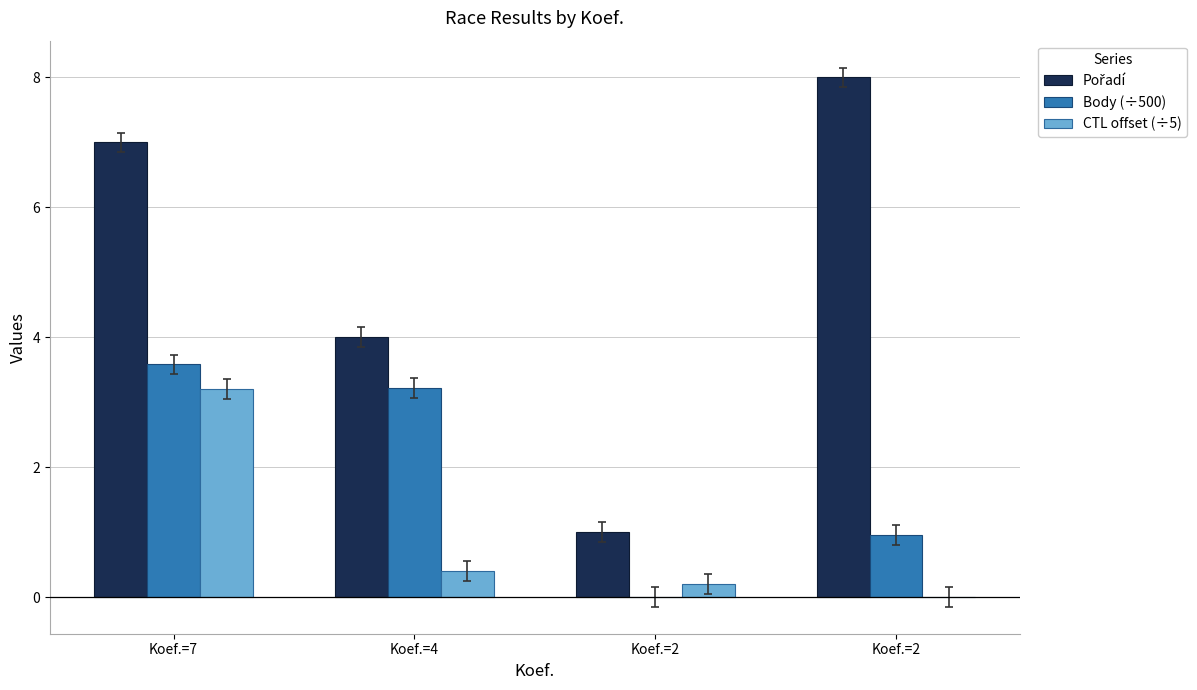

Does the chart contain stacked bars?

No